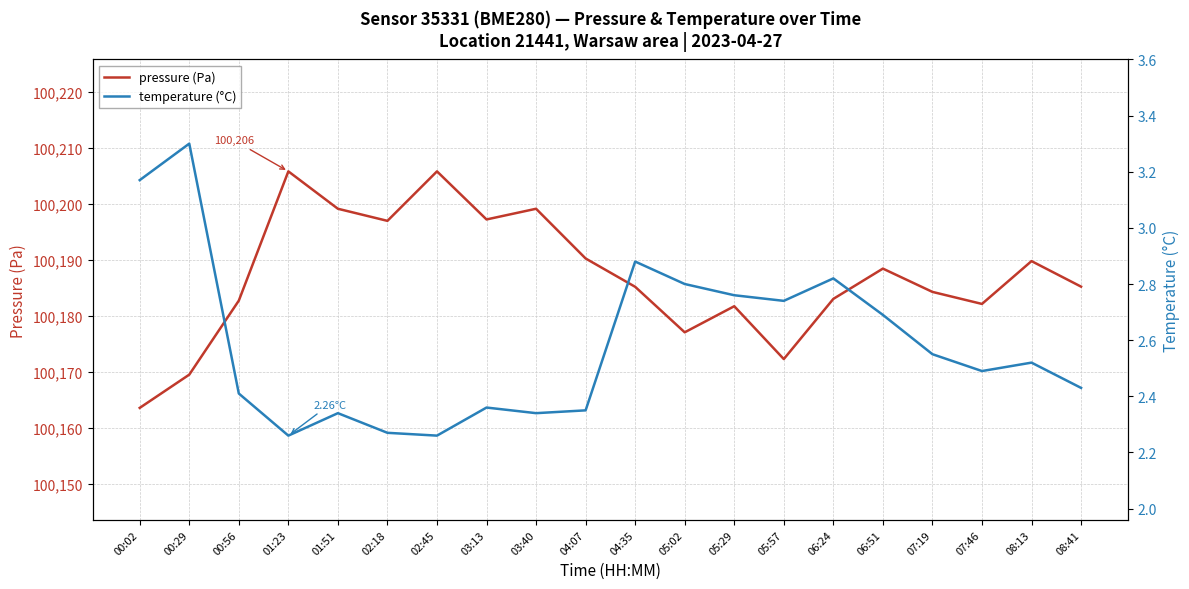

The value of pressure (Pa) at 01:51 is 68783.4. True or false?

False